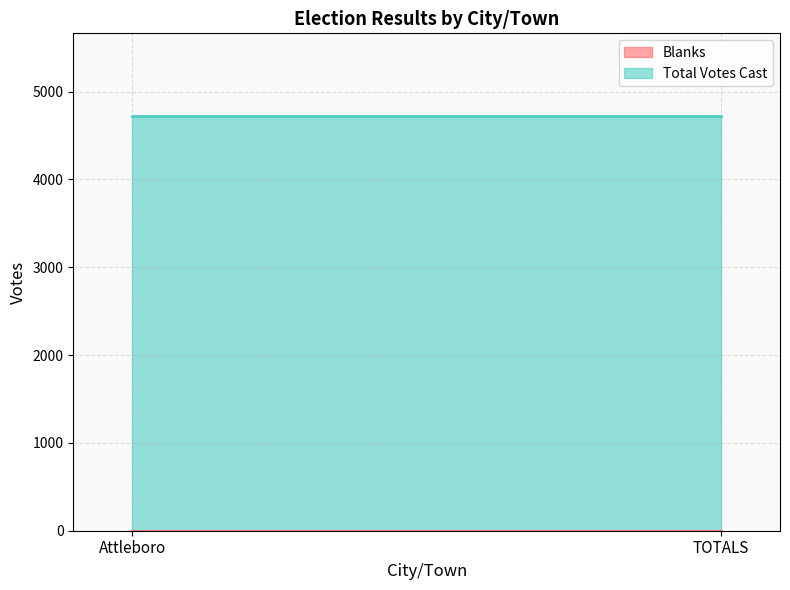

What are all the series names shown in the legend?

Blanks, Total Votes Cast